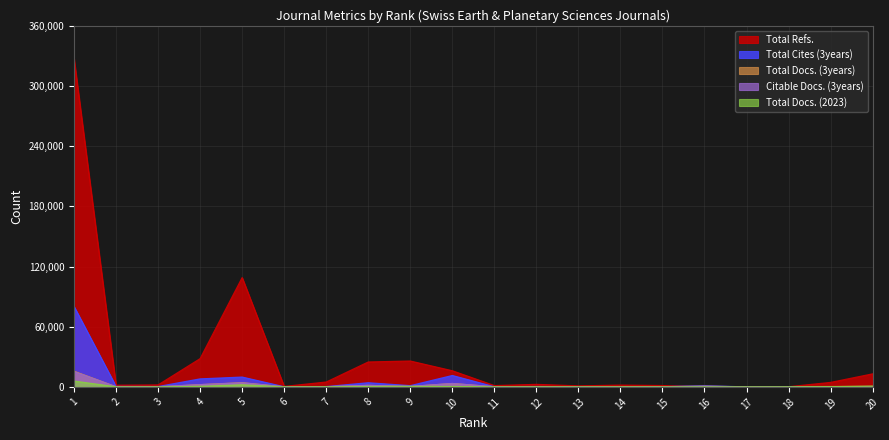

Is it true that Total Docs. (2023) equals 0 at 16?

True